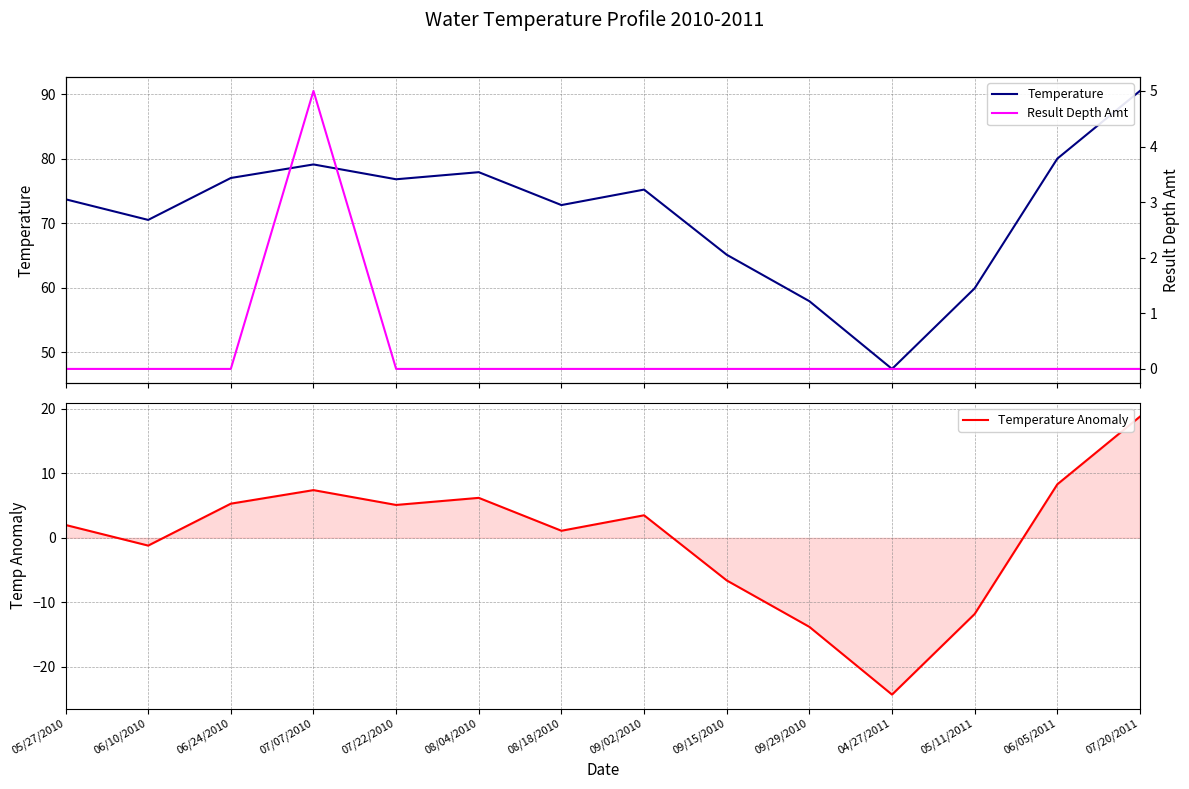

True or false: Temperature has more than 1 interior local peaks.

True